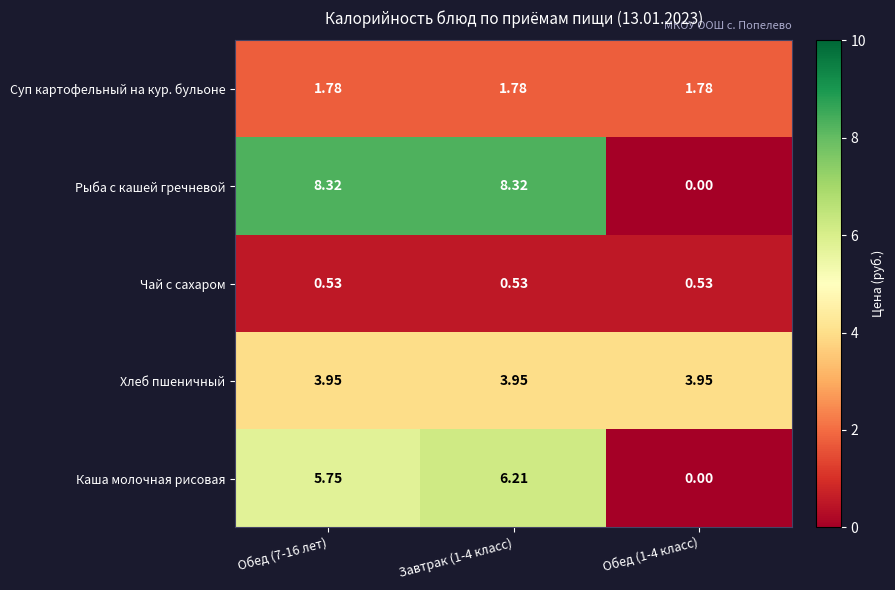

Which series has the largest total across all categories?

Рыба с кашей гречневой